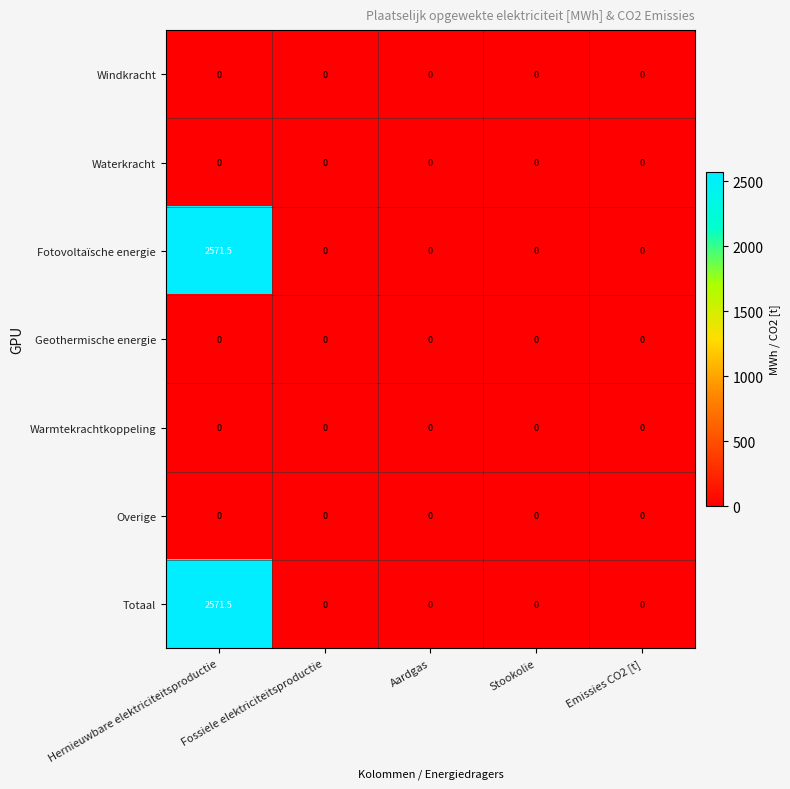

Which label corresponds to the largest value in the chart?

Hernieuwbare elektriciteitsproductie